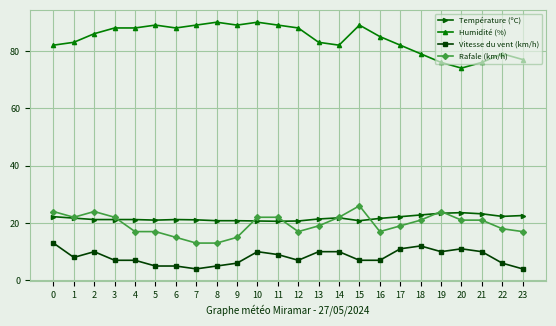

What is the difference between the second highest and minimum values in the Rafale (km/h) series?

11.0